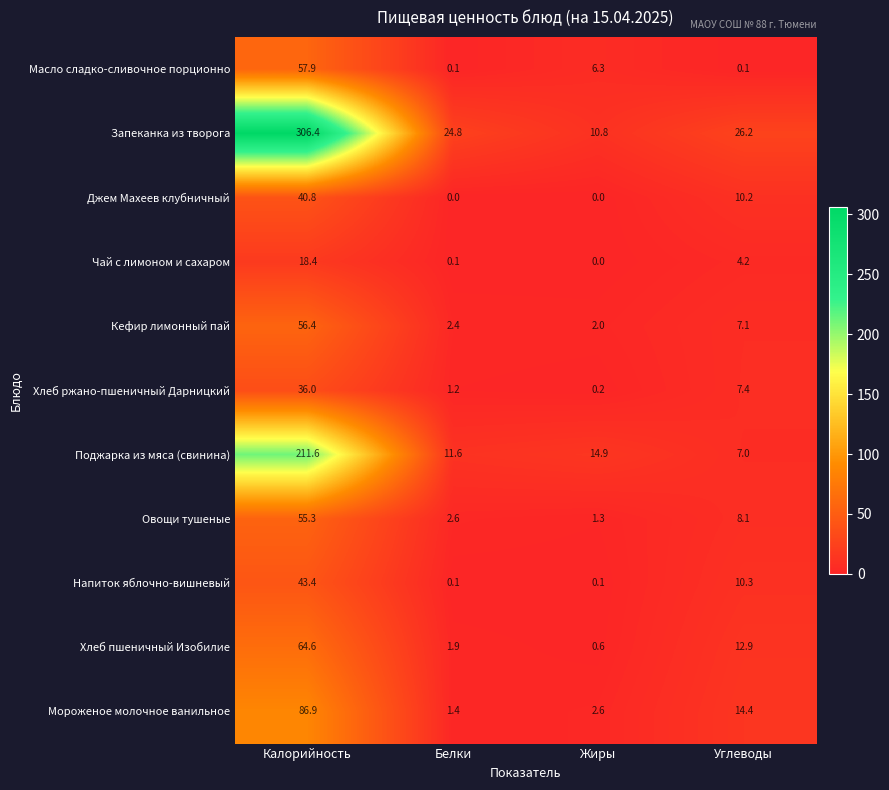

What is the difference between the maximum and minimum values in the Поджарка из мяса (свинина) series?

204.6